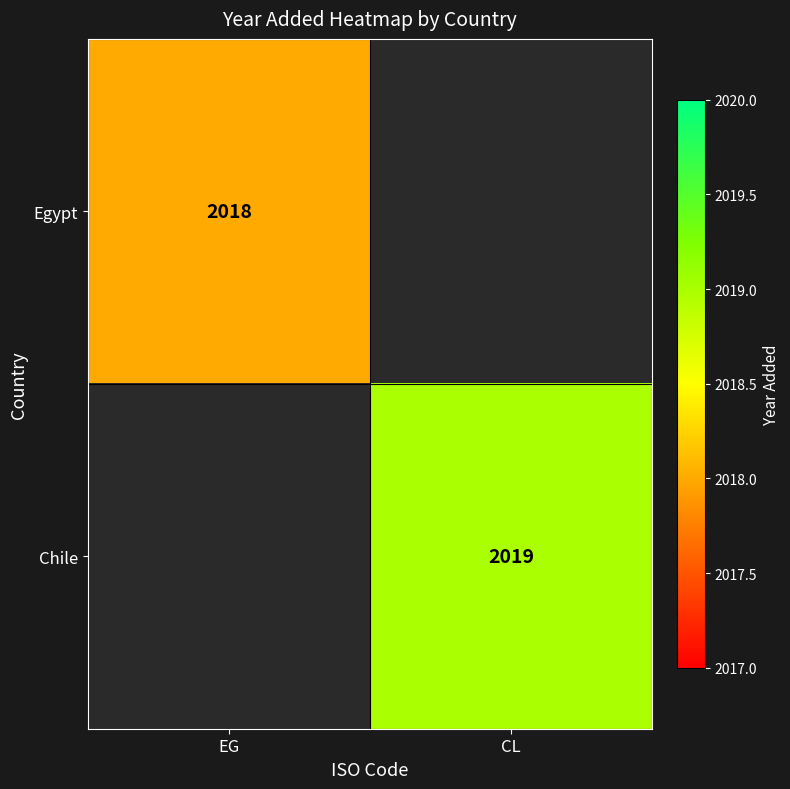

The value of Chile at CL is 3476. True or false?

False